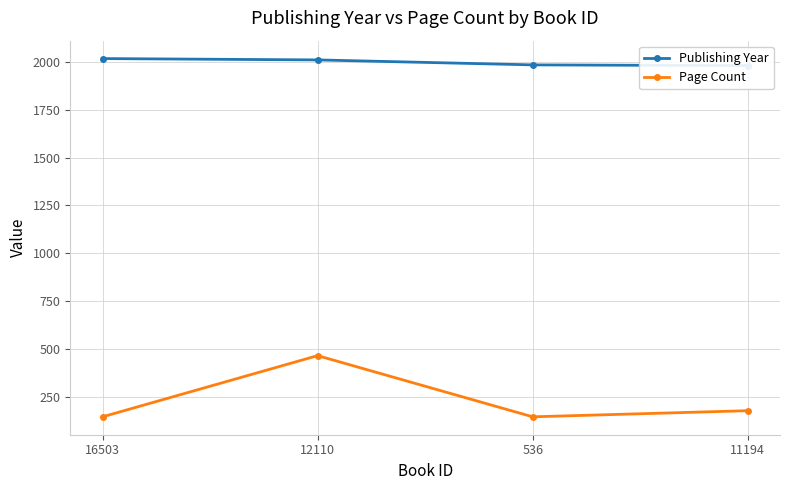

At how many categories does at least one series exceed 1679?

4